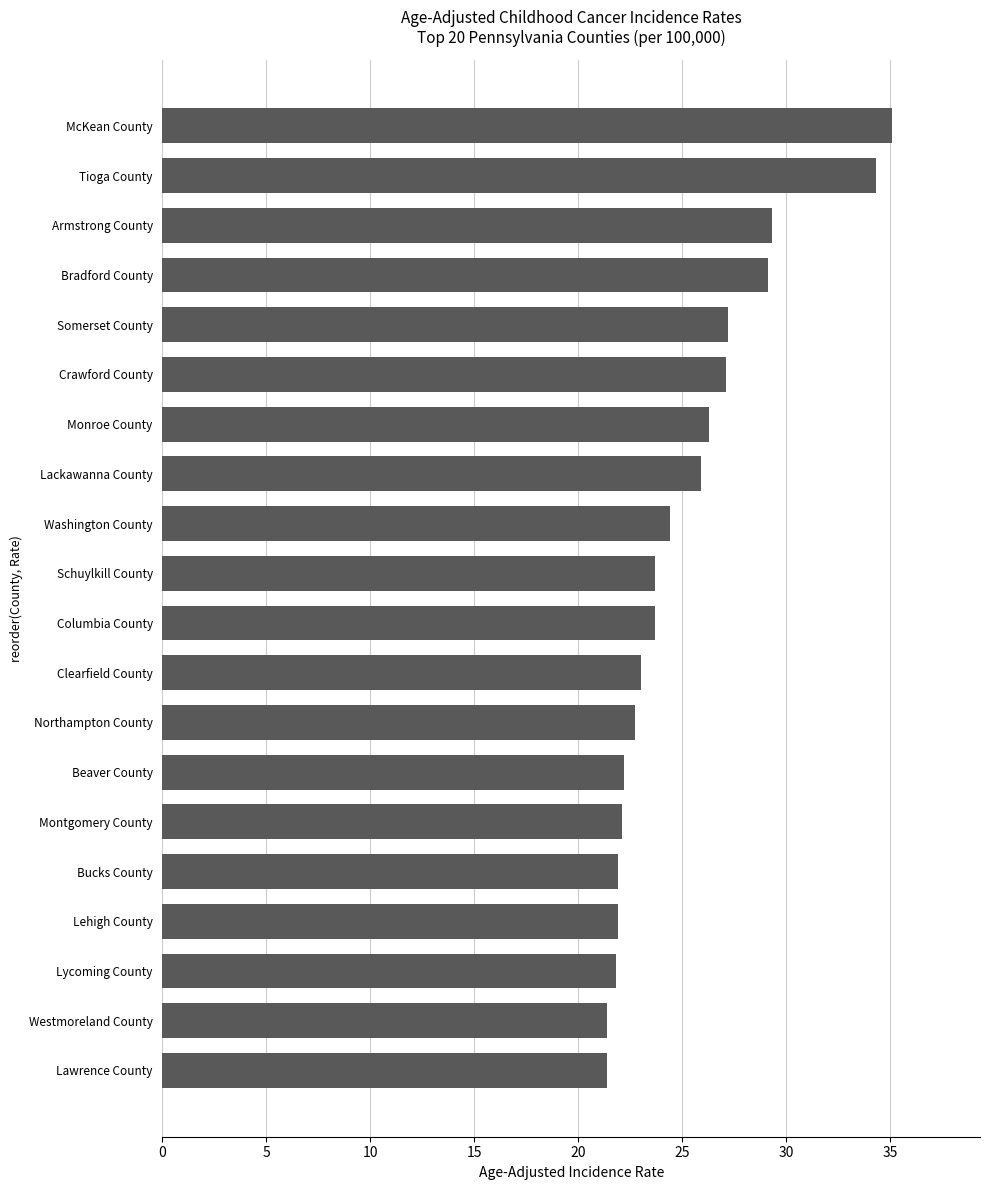

At which category does the chart reach its peak across all series?

McKean County